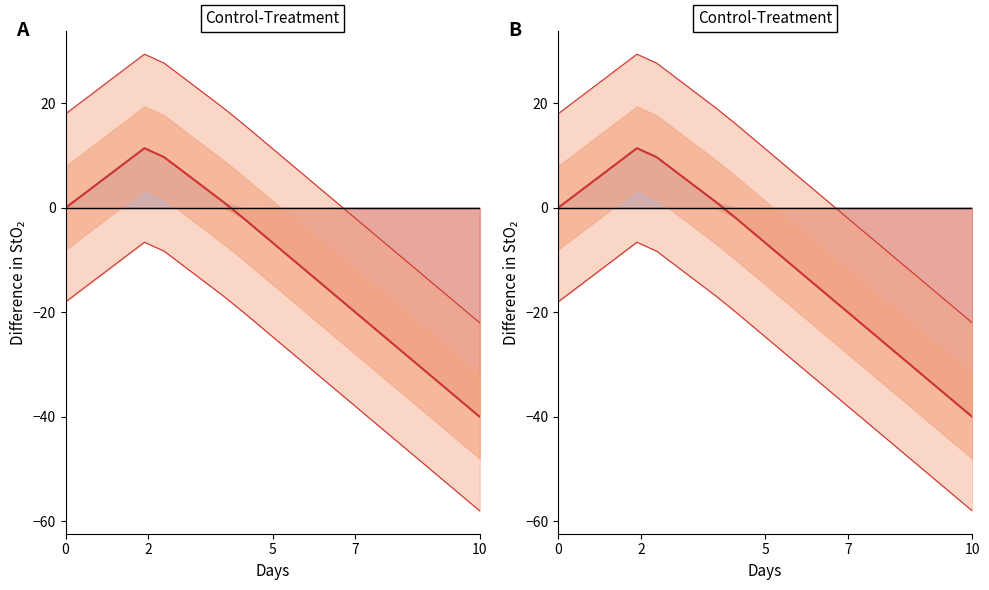

How many data points are less than -5?

12